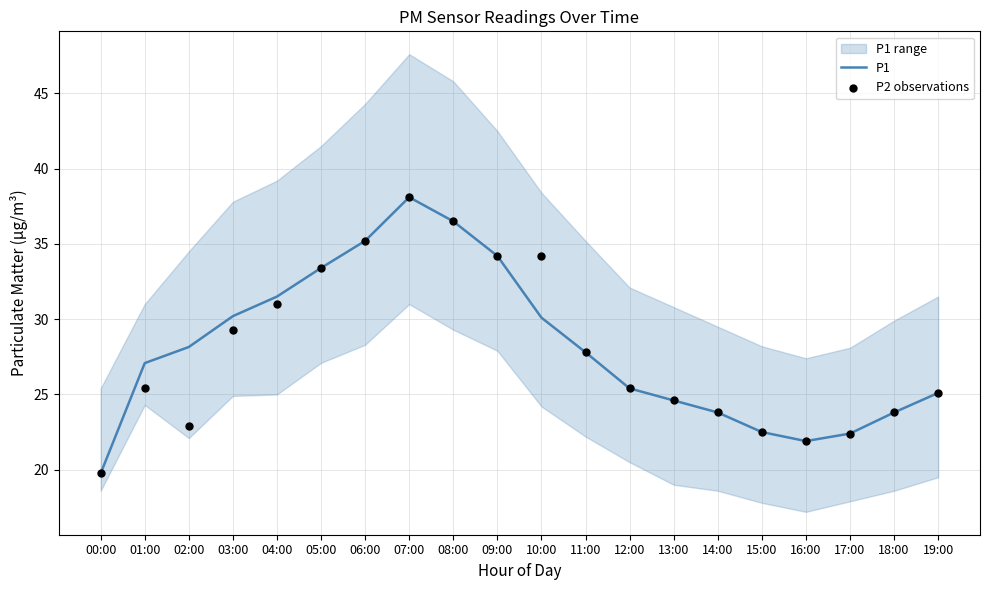

Which series has the largest total across all categories?

P1